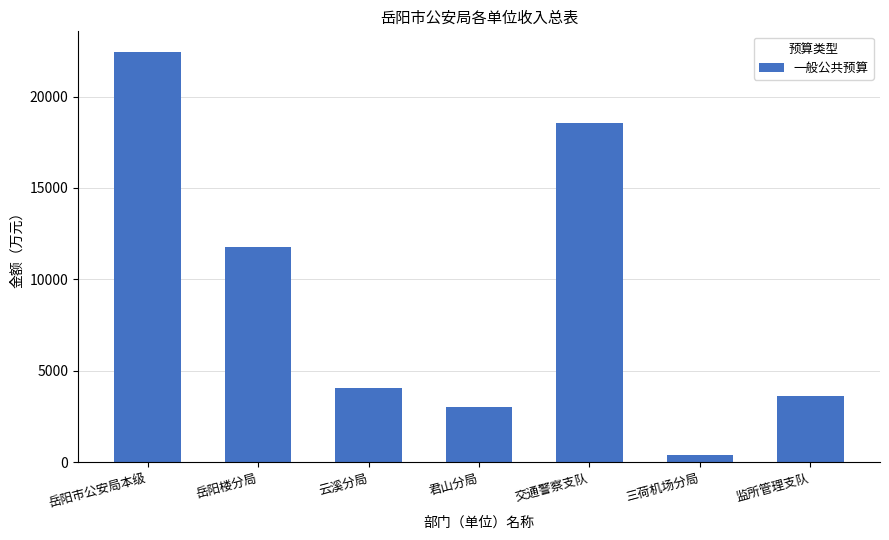

Where is the data nearest to the value 11435?

岳阳楼分局